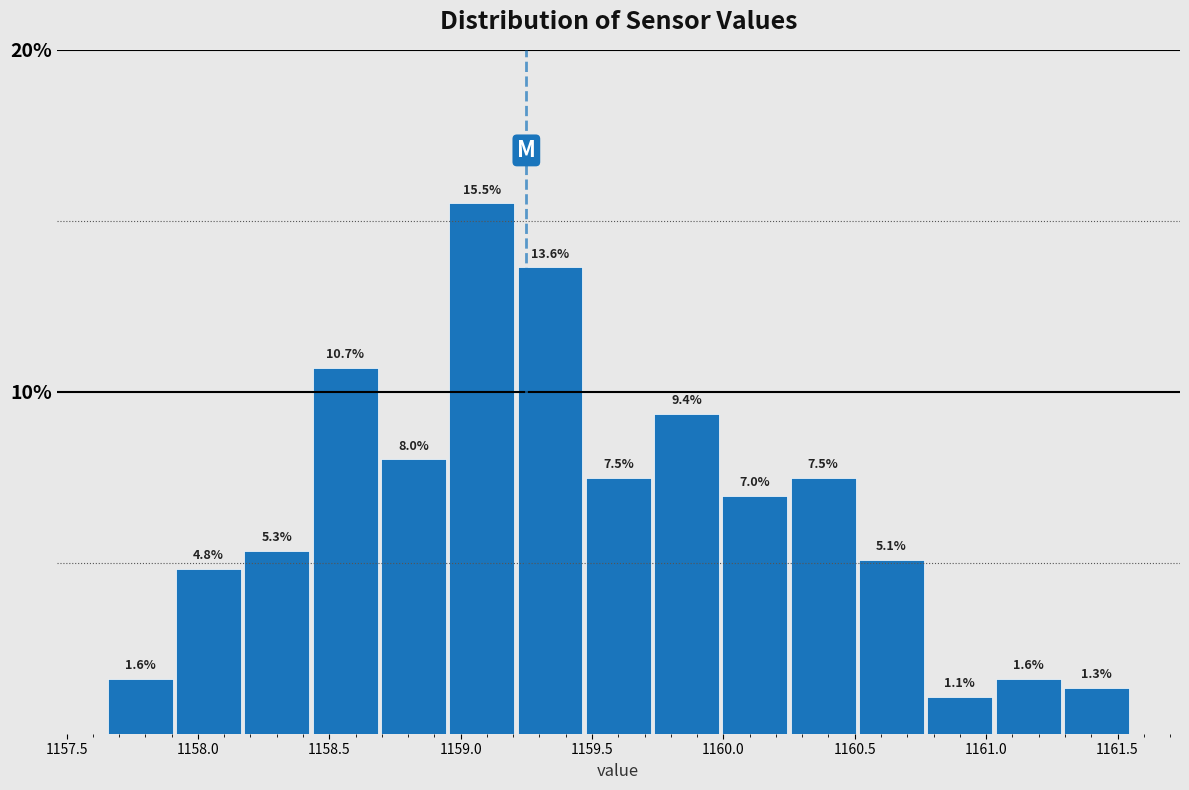

Reading left to right, transcribe this chart: for each bar, give the range it covers on the x-axis and its height. The bar edges are not printed on the chart, so give them approximately, as read against the axis.

1157.65 to 1157.91: 1.6
1157.91 to 1158.17: 4.8
1158.17 to 1158.43: 5.3
1158.43 to 1158.69: 10.7
1158.69 to 1158.95: 8.0
1158.95 to 1159.21: 15.5
1159.21 to 1159.47: 13.6
1159.47 to 1159.73: 7.5
1159.73 to 1159.99: 9.4
1159.99 to 1160.25: 7.0
1160.25 to 1160.51: 7.5
1160.51 to 1160.77: 5.1
1160.77 to 1161.03: 1.1
1161.03 to 1161.29: 1.6
1161.29 to 1161.55: 1.3